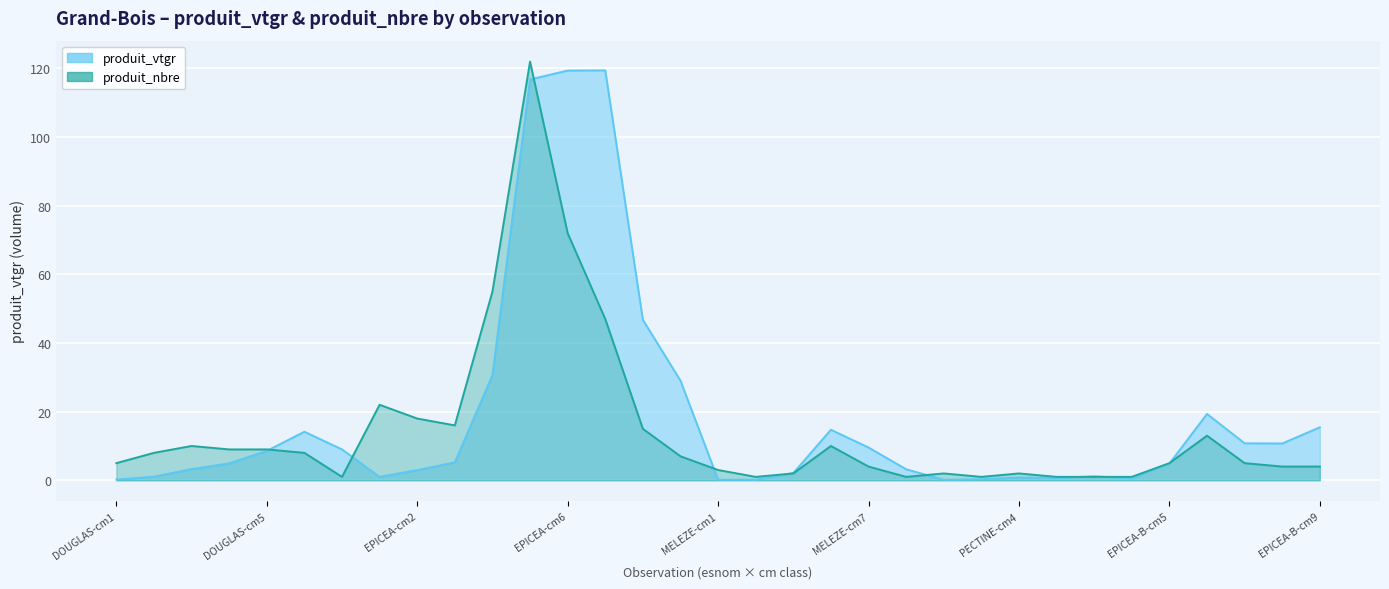

What is the label of the 8th point from the right?

5